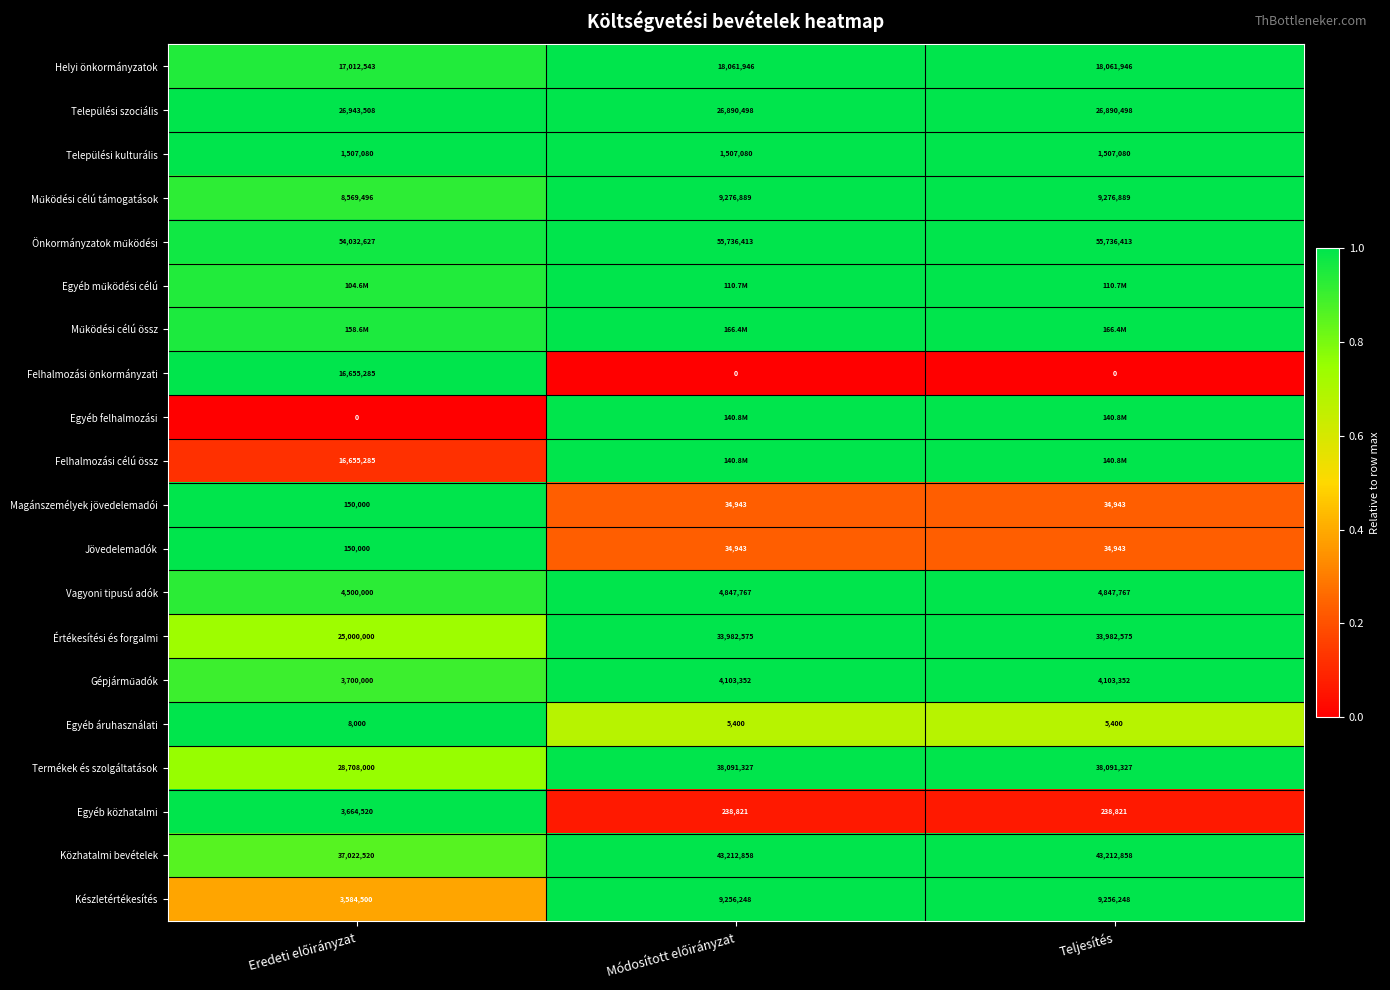

Count the Települési szociális values in the range 0 to 1.

3